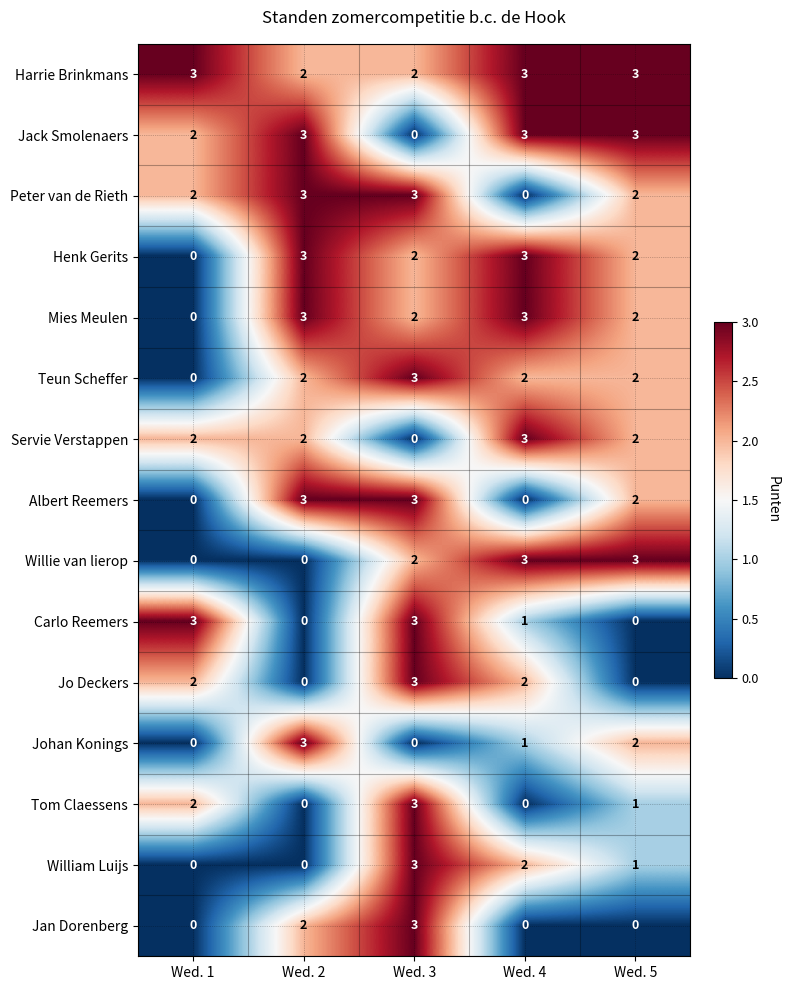

Is the value of Albert Reemers at Wed. 4 greater than the value of Henk Gerits at Wed. 3?

No